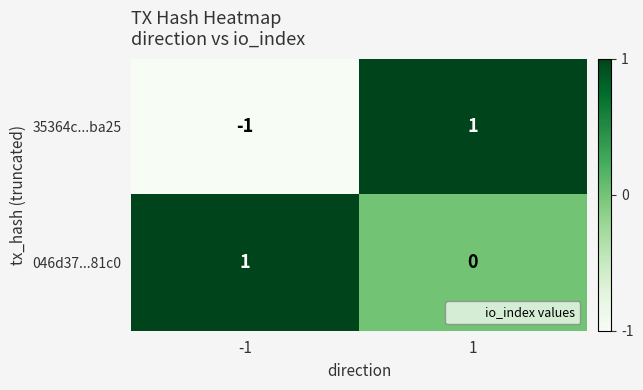

True or false: 046d37...81c0 has a value of 0 at -1.

False